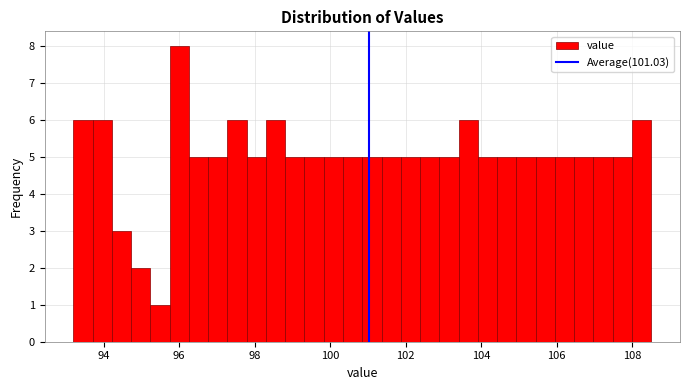

Read against the x-axis, roughly where is the centre of the tallest bar?

96.0